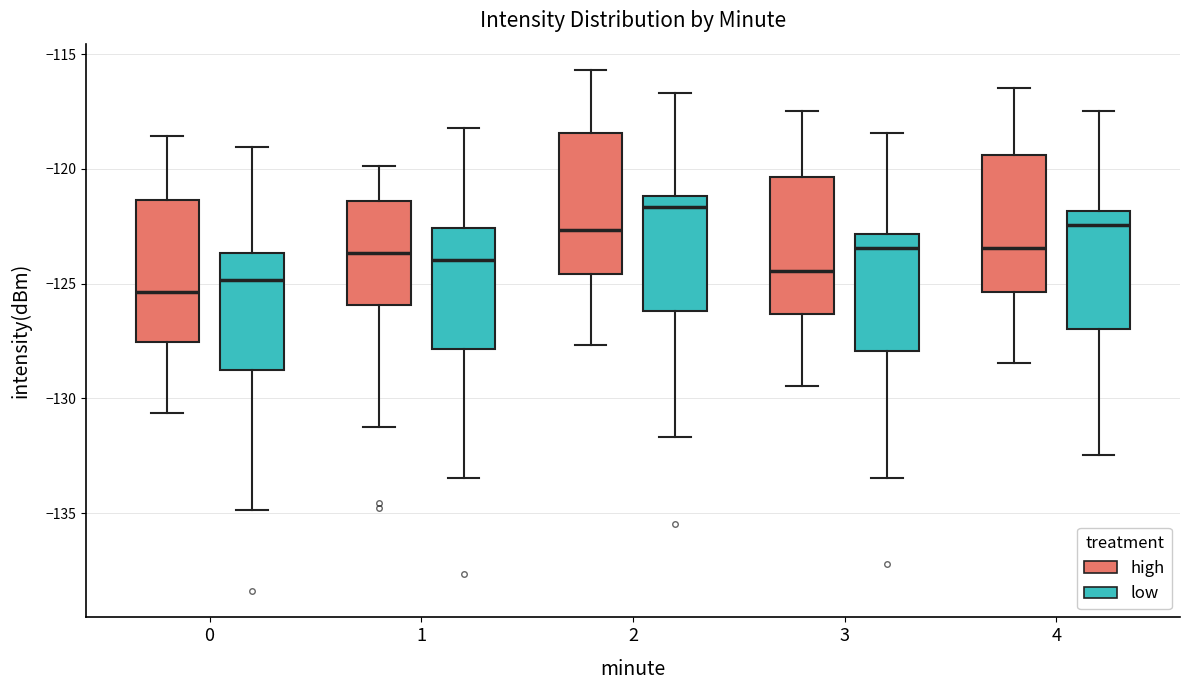

Reading left to right, transcribe this box plot: for each box, give where its median line is, the range the box spans, and where its two whiskers end, as read against the y-axis. The values are not printed on the chart, so give them approximately, as read against the axis.

0 (high): median -125.5, box -127.5 to -121.5, whiskers -130.5 to -118.5
0 (low): median -125.0, box -129.0 to -123.5, whiskers -135.0 to -119.0
1 (high): median -123.5, box -126.0 to -121.5, whiskers -131.0 to -120.0
1 (low): median -124.0, box -128.0 to -122.5, whiskers -133.5 to -118.0
2 (high): median -122.5, box -124.5 to -118.5, whiskers -127.5 to -115.5
2 (low): median -121.5, box -126.0 to -121.0, whiskers -131.5 to -116.5
3 (high): median -124.5, box -126.5 to -120.5, whiskers -129.5 to -117.5
3 (low): median -123.5, box -128.0 to -123.0, whiskers -133.5 to -118.5
4 (high): median -123.5, box -125.5 to -119.5, whiskers -128.5 to -116.5
4 (low): median -122.5, box -127.0 to -122.0, whiskers -132.5 to -117.5